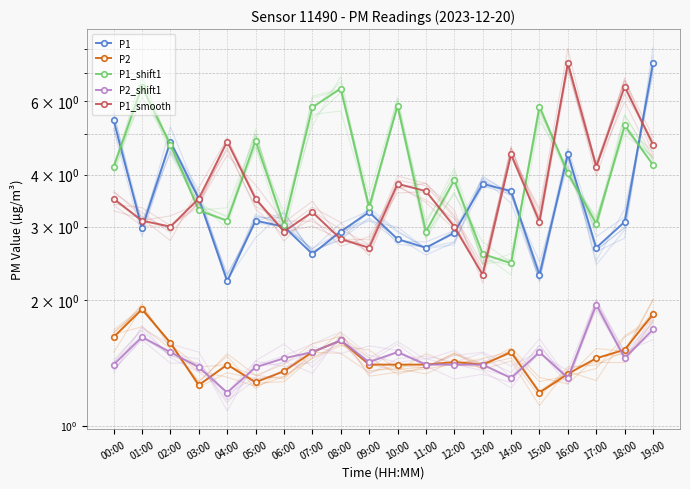

Reading left to right, transcribe all the data shown in this chart.

P1: 5.4	3.0	4.8	3.5	2.2	3.1	3.0	2.6	2.9	3.2	2.8	2.7	2.9	3.8	3.6	2.3	4.5	2.7	3.1	7.4
P2: 1.6	1.9	1.6	1.2	1.4	1.3	1.4	1.5	1.6	1.4	1.4	1.4	1.4	1.4	1.5	1.2	1.3	1.4	1.5	1.9
P1_shift1: 4.2	6.5	4.7	3.3	3.1	4.8	3.0	5.8	6.4	3.4	5.8	2.9	3.9	2.6	2.5	5.8	4.0	3.0	5.2	4.2
P2_shift1: 1.4	1.6	1.5	1.4	1.2	1.4	1.4	1.5	1.6	1.4	1.5	1.4	1.4	1.4	1.3	1.5	1.3	1.9	1.4	1.7
P1_smooth: 3.5	3.1	3.0	3.5	4.8	3.5	2.9	3.2	2.8	2.7	3.8	3.6	3.0	2.3	4.5	3.1	7.4	4.2	6.5	4.7